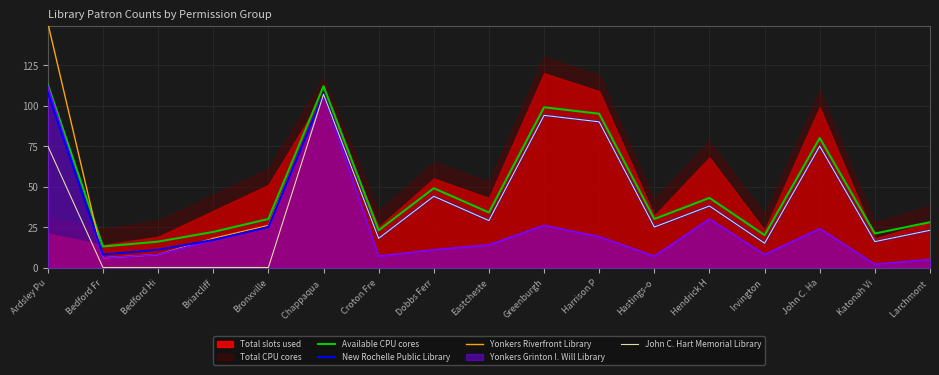

At which category does Available CPU cores reach its first local peak?

Chappaqua 